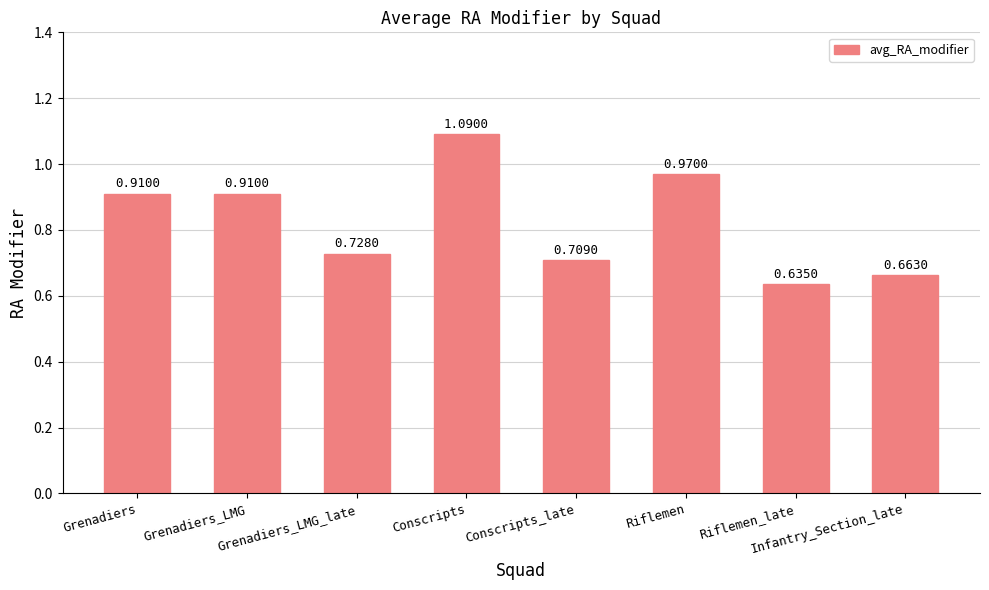

What is the difference between the second highest and second lowest values?

0.3